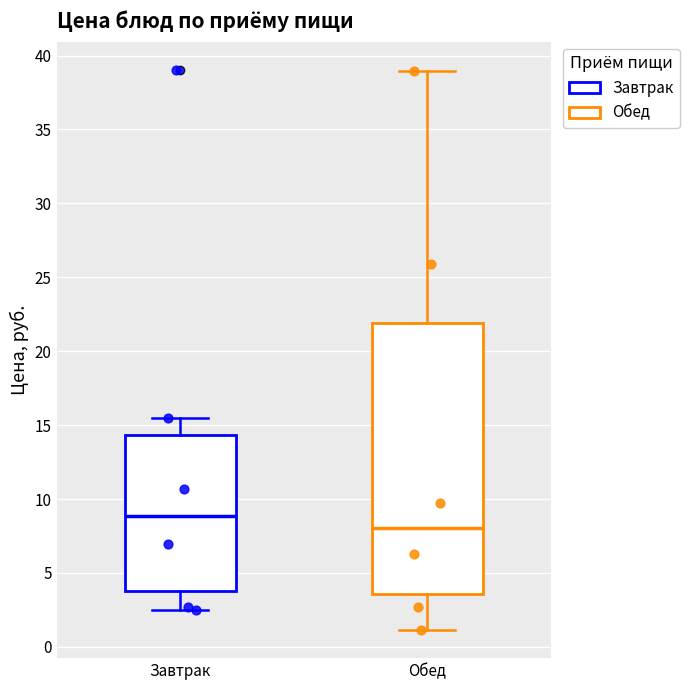

Reading left to right, transcribe this box plot: for each box, give where its median line is, the range the box spans, and where its two whiskers end, as read against the y-axis. The values are not printed on the chart, so give them approximately, as read against the axis.

Завтрак: median 9.0, box 4.0 to 14.5, whiskers 2.5 to 15.5
Обед: median 8.0, box 3.5 to 22.0, whiskers 1.0 to 39.0